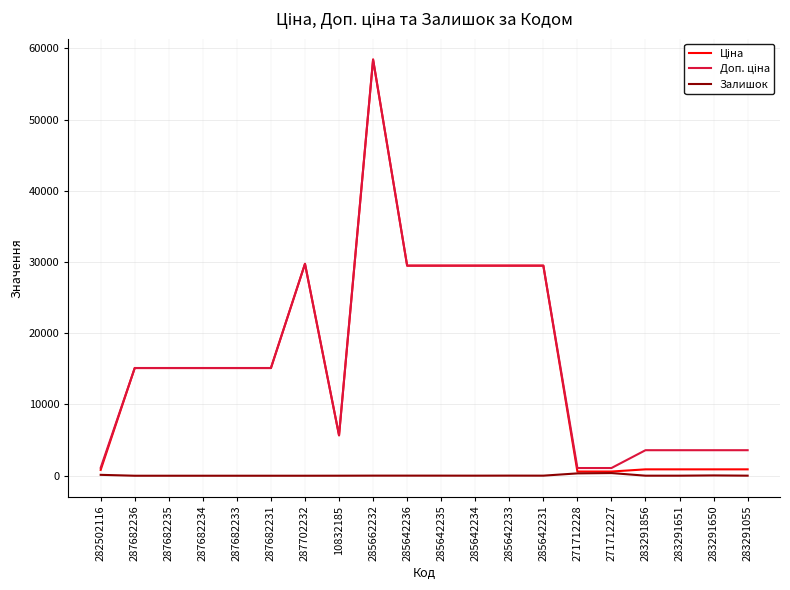

Which label corresponds to the largest value in the chart?

285662232